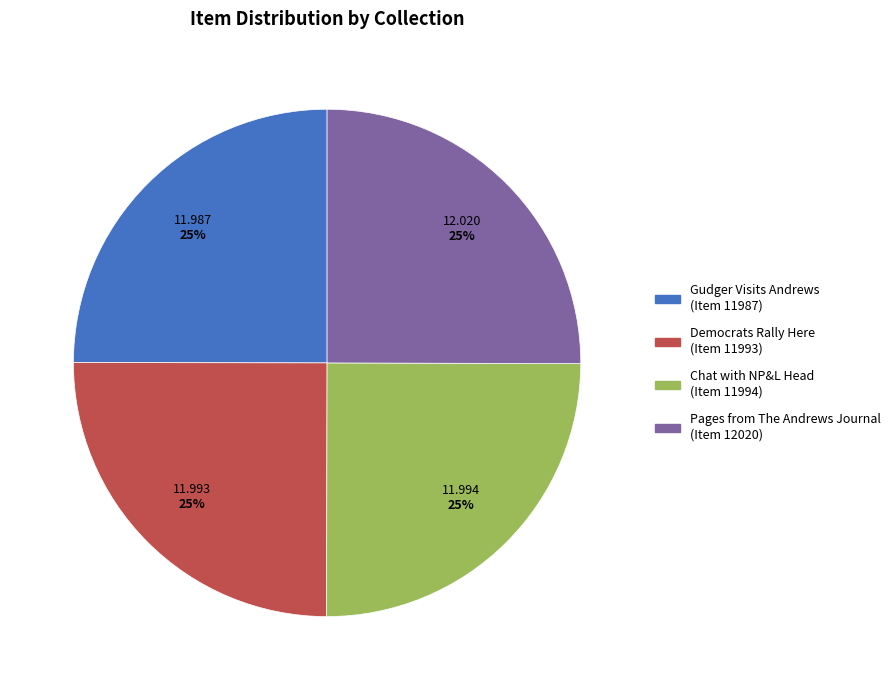

Does any single category account for the majority?

No